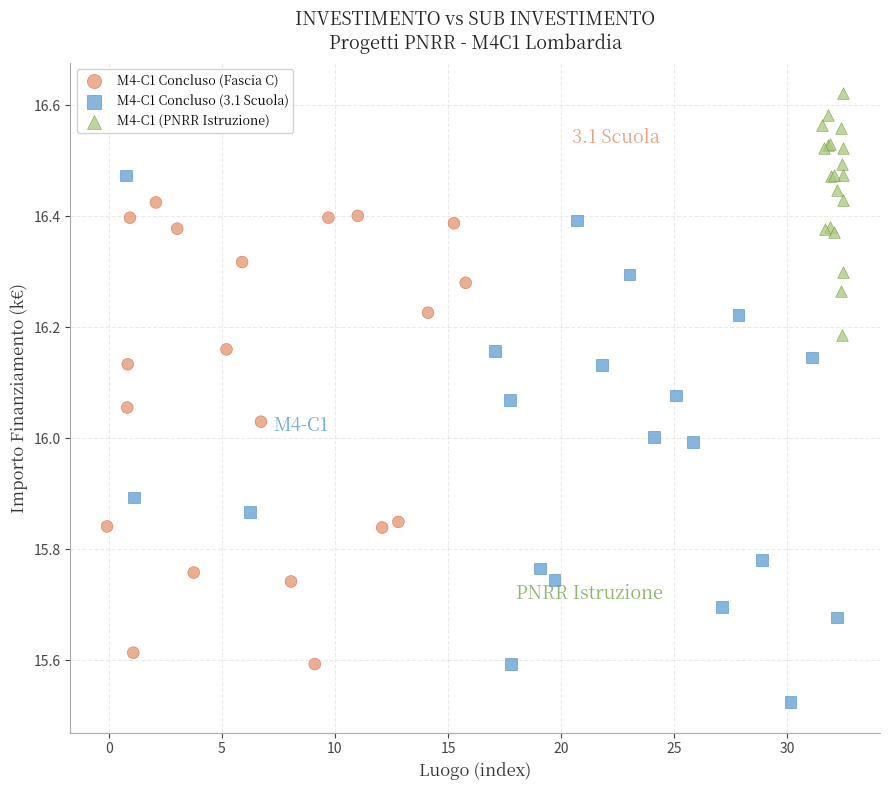

Which series contains the lowest Y value?

M4-C1 Concluso (3.1 Scuola)